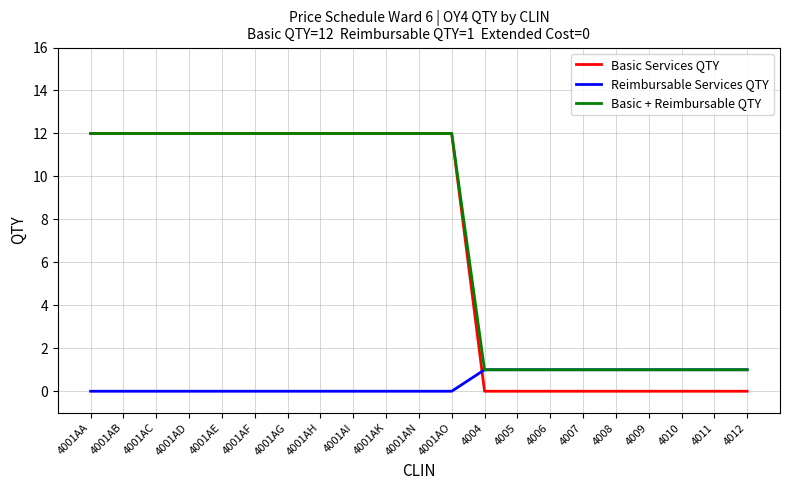

What is the greatest value displayed?

12